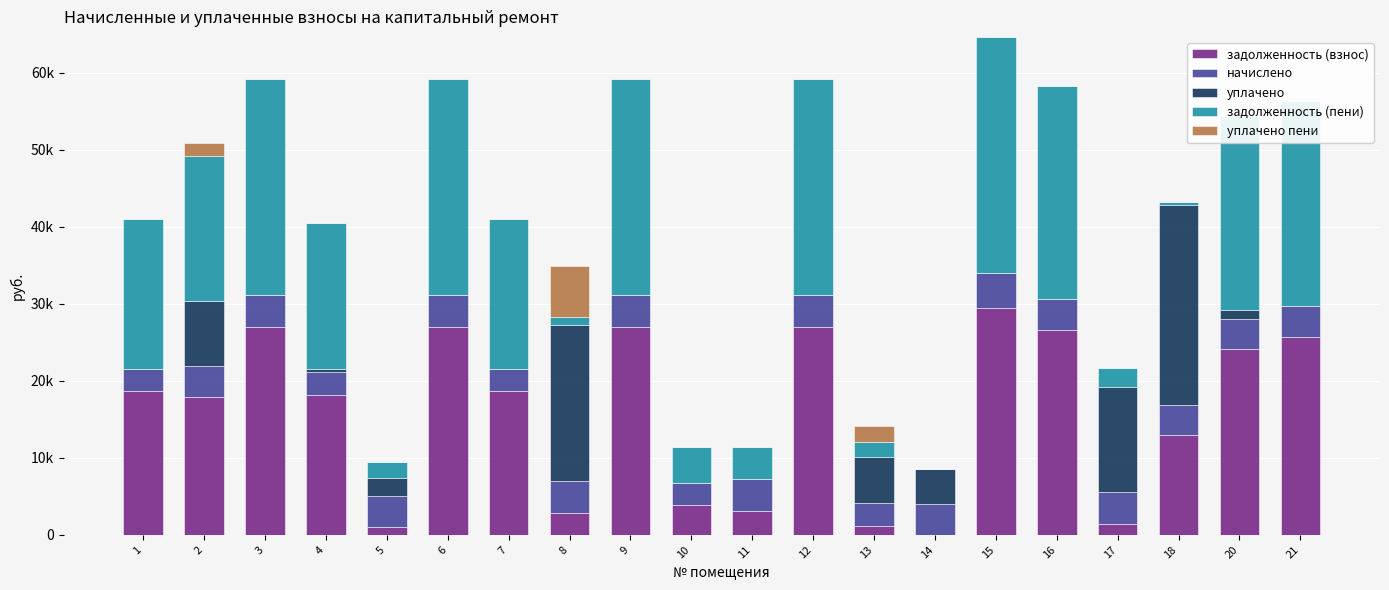

Reading right to left, extract all data points from this chart.

задолженность (взнос): 25704.5	24136.6	12980.0	1388.8	26573.8	29491.9	0.0	1204.0	27008.4	3156.7	3884.9	27008.4	2891.0	18688.6	27008.4	1017.6	18212.7	27008.4	17851.5	18688.6
начислено: 3974.4	3916.8	3916.8	4166.4	4108.8	4560.0	4070.4	2889.6	4176.0	4070.4	2889.6	4176.0	4070.4	2889.6	4176.0	4070.4	2889.6	4176.0	4070.4	2889.6
уплачено: 0.0	1195.4	25984.8	13674.1	0.0	0.0	4488.2	6000.1	0.0	0.0	0.0	0.0	20325.4	0.0	0.0	2311.2	475.9	0.0	8473.8	0.0
задолженность (пени): 26698.1	25115.8	326.4	2430.4	27601.0	30631.9	0.0	1926.4	28052.4	4174.3	4607.3	28052.4	1017.6	19411.0	28052.4	2035.2	18935.0	28052.4	18869.1	19411.0
уплачено пени: 0.0	0.0	0.0	0.9	0.0	0.0	12.8	2154.2	0.0	0.0	0.0	0.0	6624.7	0.0	0.0	23.9	0.0	0.0	1656.4	0.0